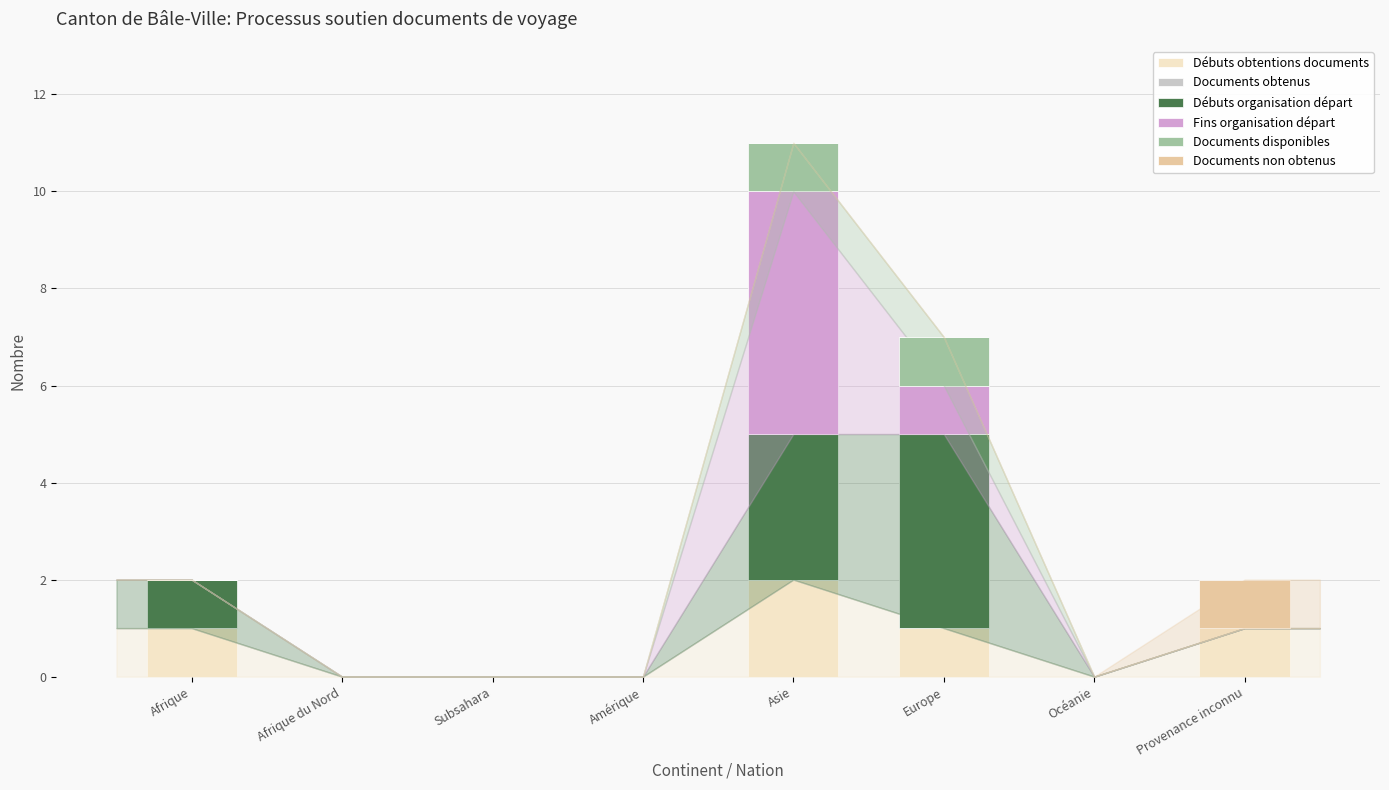

The value of Débuts obtentions documents at Europe is 1. True or false?

True